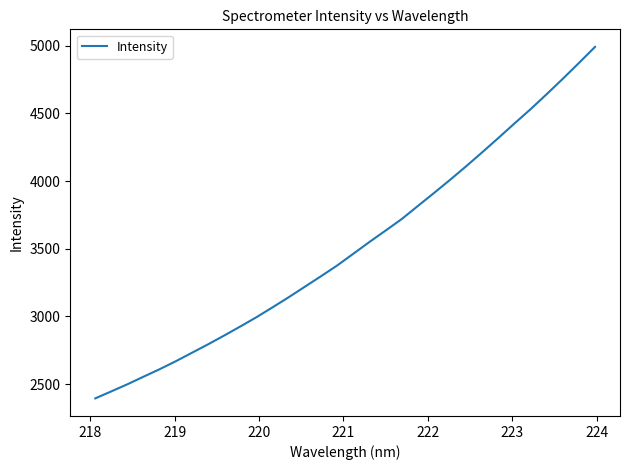

What is the greatest value displayed?

4991.0